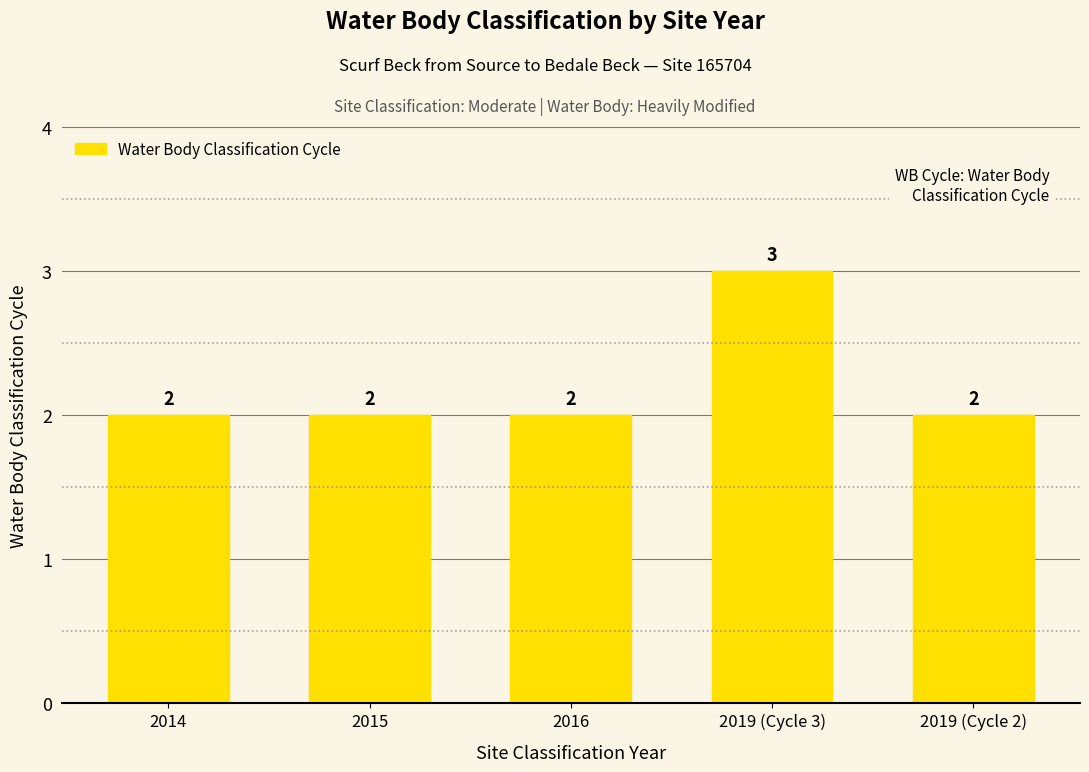

What is the maximum value shown in the chart?

3